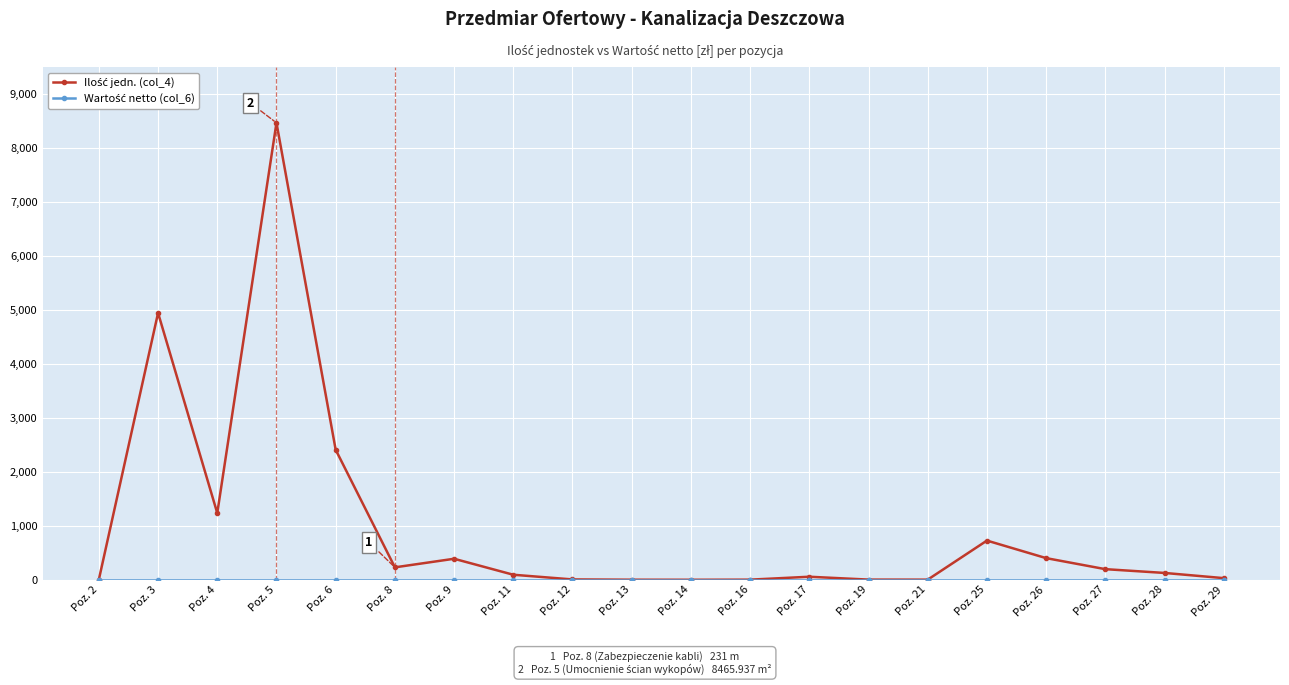

At which category is the sum across all series the highest?

Poz. 5